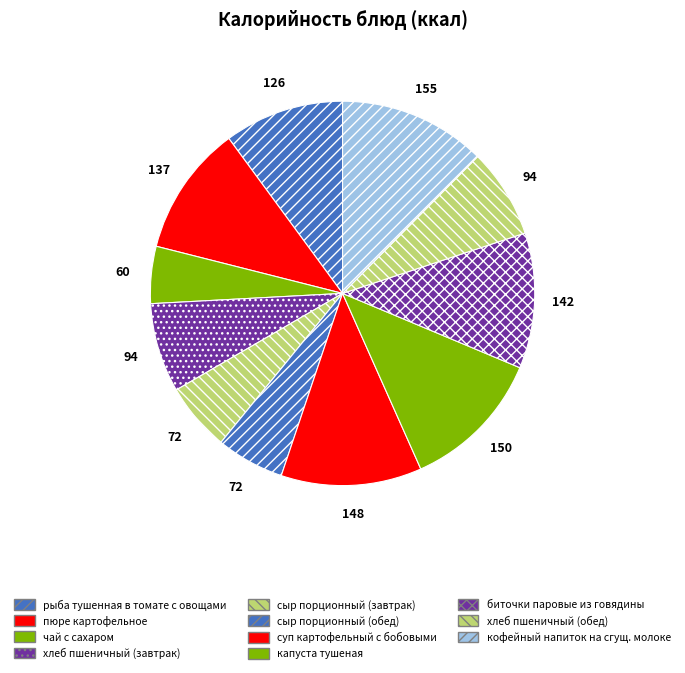

How many segments does this pie chart have?

11